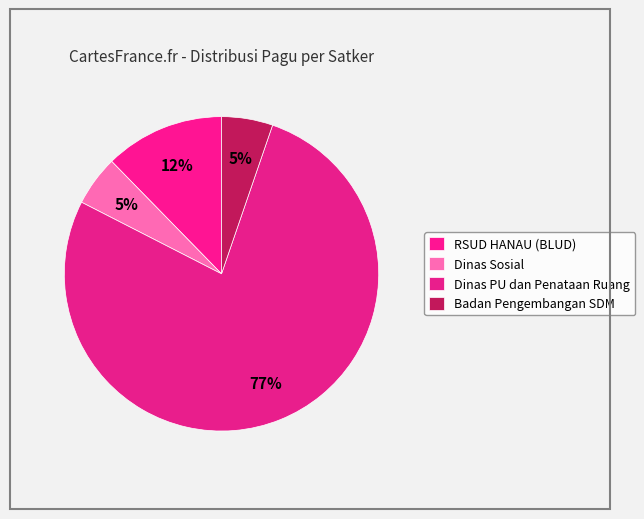

Count the number of slices in the pie.

4